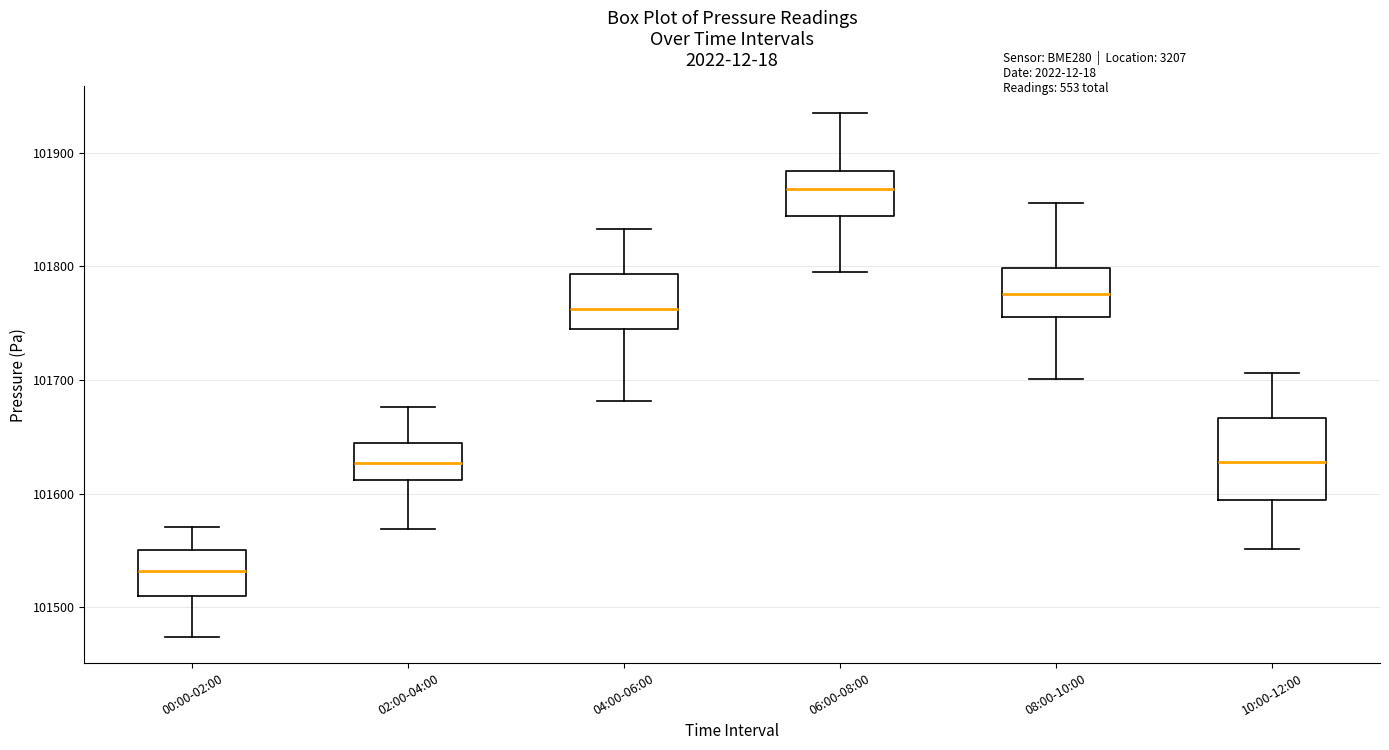

Reading left to right, read every box against the y-axis: the position of its median line, the range the box covers, and the ends of its whiskers. The values are not printed on the chart, so give them approximately, as read against the axis.

00:00-02:00: median 101530, box 101510 to 101550, whiskers 101470 to 101570
02:00-04:00: median 101630, box 101610 to 101640, whiskers 101570 to 101680
04:00-06:00: median 101760, box 101740 to 101790, whiskers 101680 to 101830
06:00-08:00: median 101870, box 101840 to 101880, whiskers 101790 to 101940
08:00-10:00: median 101780, box 101760 to 101800, whiskers 101700 to 101860
10:00-12:00: median 101630, box 101590 to 101670, whiskers 101550 to 101710